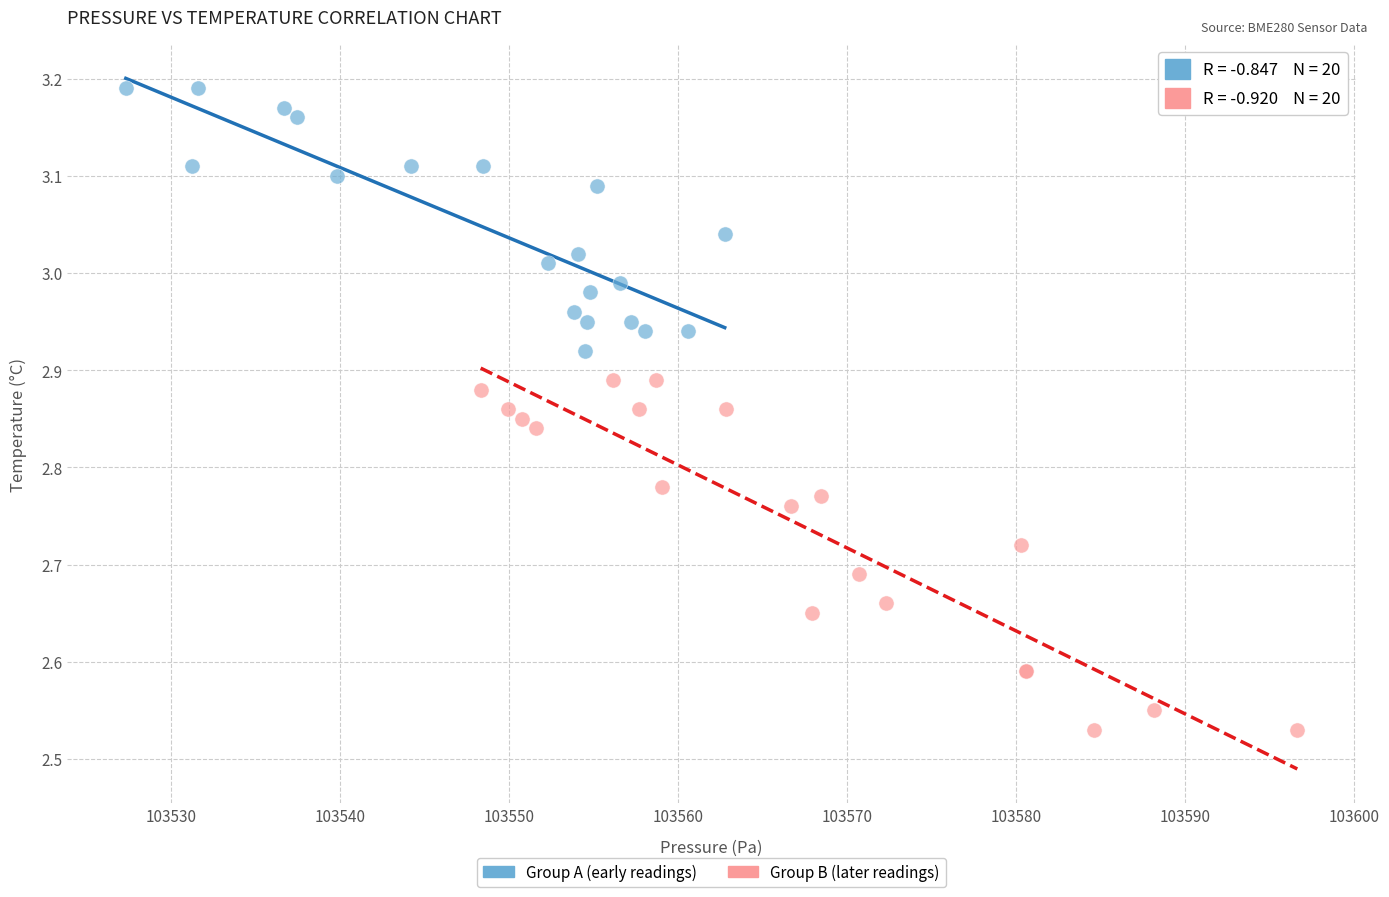

Which series reaches the maximum Y coordinate?

Group A (early readings)